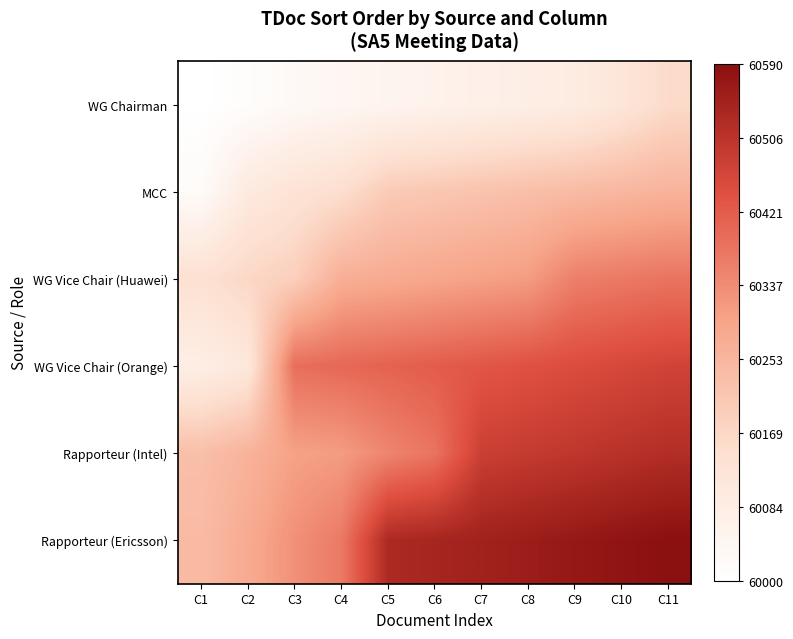

Reading left to right, list all the values displayed in this chart.

WG Chairman: C1=0.0	C2=0.0	C3=0.1	C4=0.1	C5=0.1	C6=0.1	C7=0.1	C8=0.1	C9=0.2	C10=0.2	C11=0.3
MCC: C1=0.0	C2=0.2	C3=0.2	C4=0.3	C5=0.3	C6=0.4	C7=0.4	C8=0.4	C9=0.4	C10=0.4	C11=0.4
WG Vice Chair (Huawei): C1=0.2	C2=0.3	C3=0.3	C4=0.5	C5=0.5	C6=0.5	C7=0.5	C8=0.5	C9=0.6	C10=0.6	C11=0.6
WG Vice Chair (Orange): C1=0.1	C2=0.2	C3=0.7	C4=0.7	C5=0.7	C6=0.7	C7=0.7	C8=0.7	C9=0.8	C10=0.8	C11=0.8
Rapporteur (Intel): C1=0.4	C2=0.4	C3=0.5	C4=0.5	C5=0.6	C6=0.6	C7=0.8	C8=0.8	C9=0.8	C10=0.9	C11=0.9
Rapporteur (Ericsson): C1=0.4	C2=0.5	C3=0.6	C4=0.6	C5=0.9	C6=0.9	C7=0.9	C8=0.9	C9=1.0	C10=1.0	C11=1.0